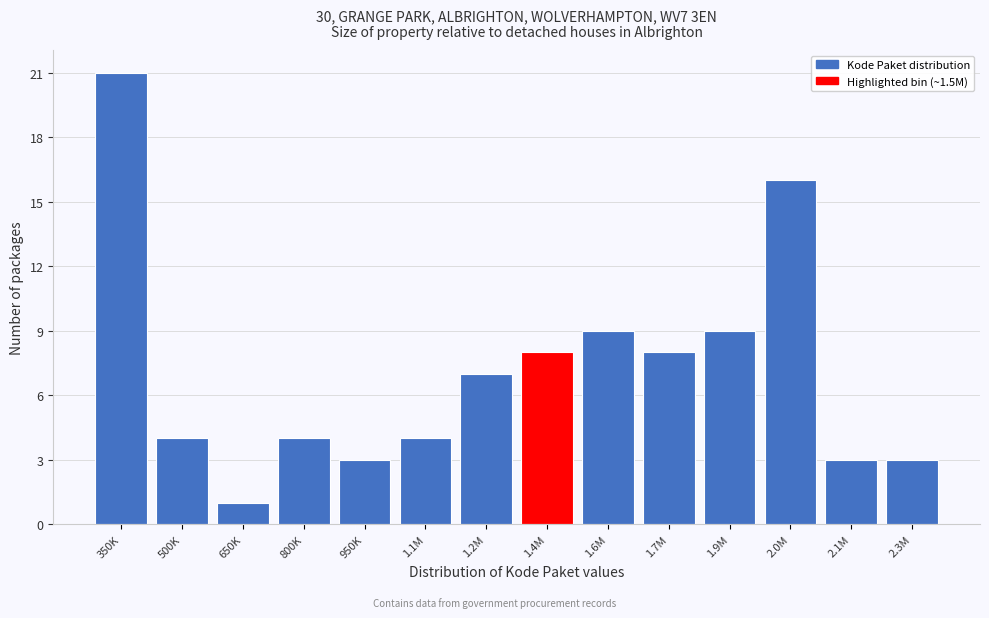

Reading right to left, extract all data points from this chart.

2.3M=3	2.1M=3	2.0M=16	1.9M=9	1.7M=8	1.6M=9	1.4M=8	1.2M=7	1.1M=4	950K=3	800K=4	650K=1	500K=4	350K=21